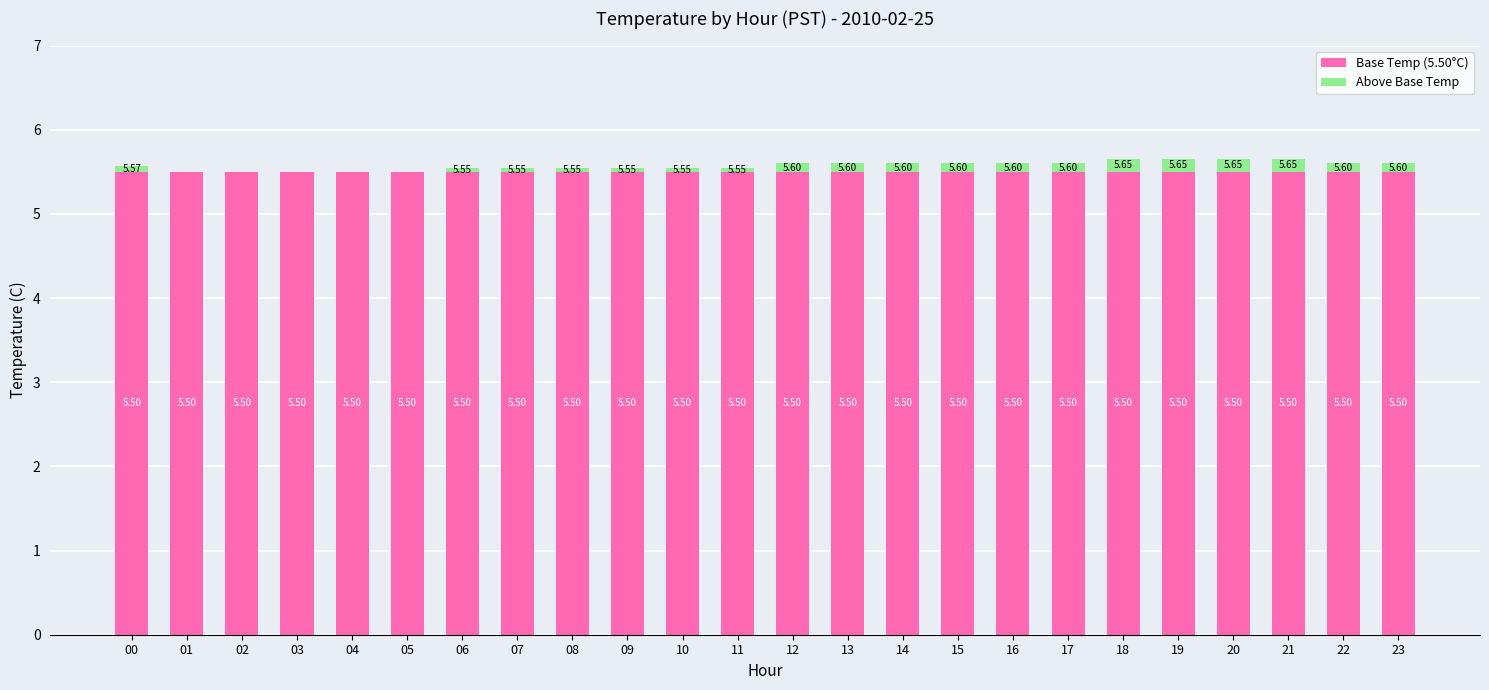

What is the sum of the Base Temp (5.50°C) values at 00 and 01?

11.0